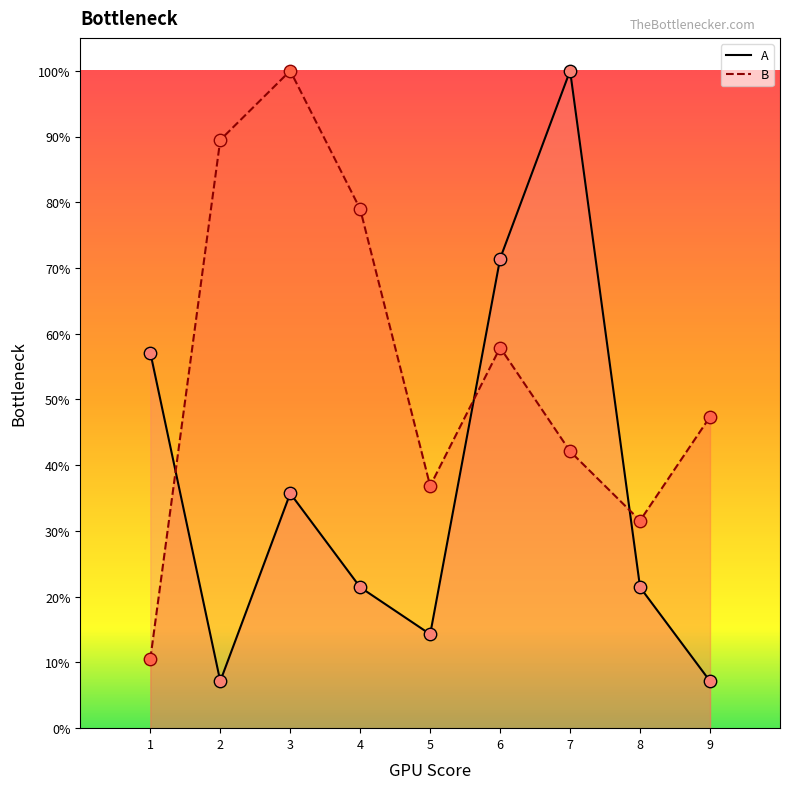

Which series contains the highest Y value?

A